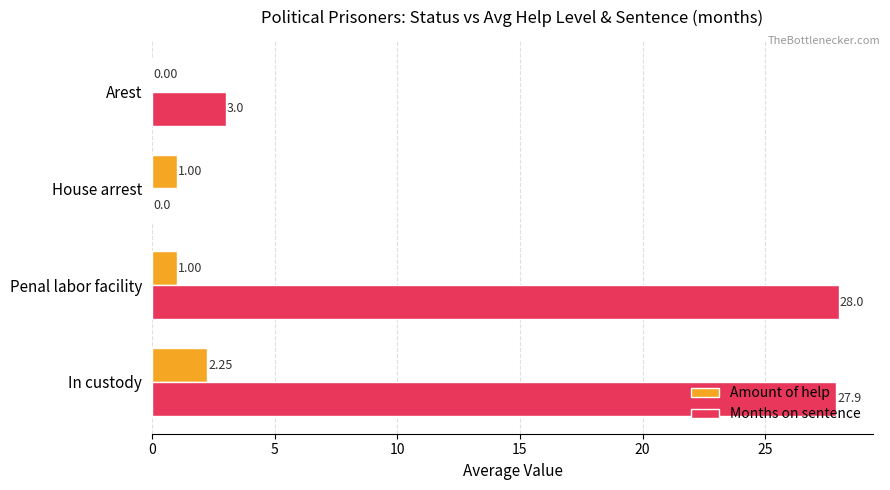

Which category has the highest value in the Amount of help series?

In custody